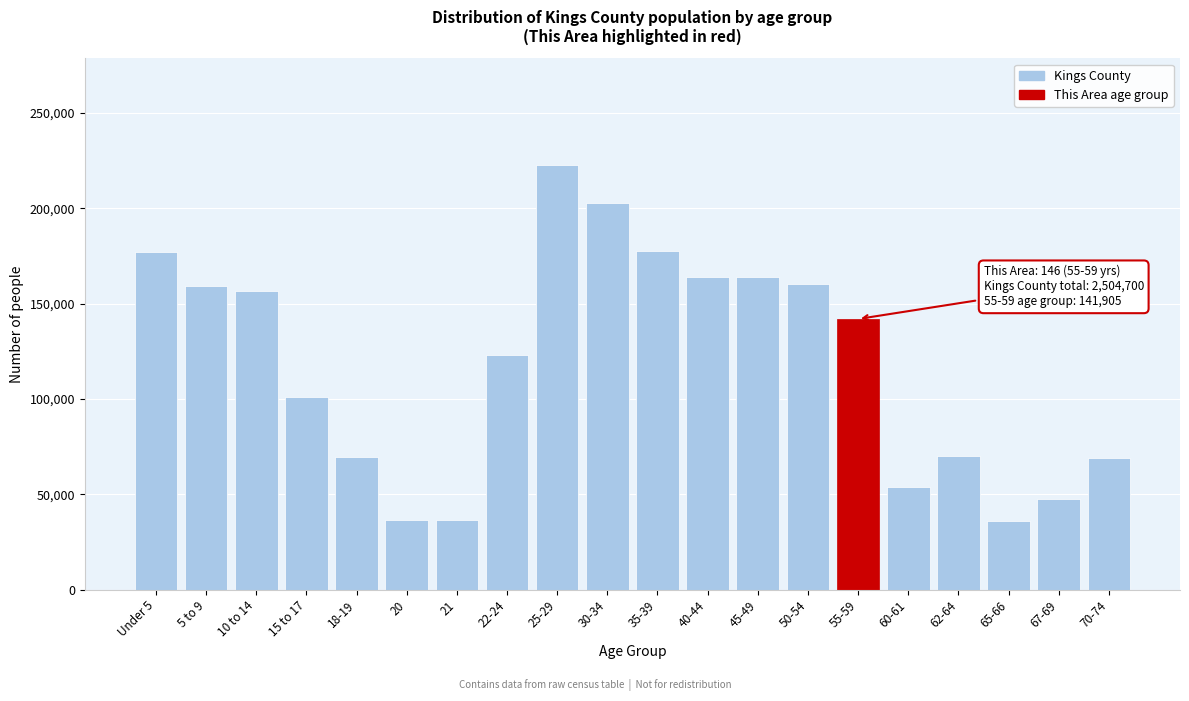

What is the label of the 12th bar from the right?

25-29